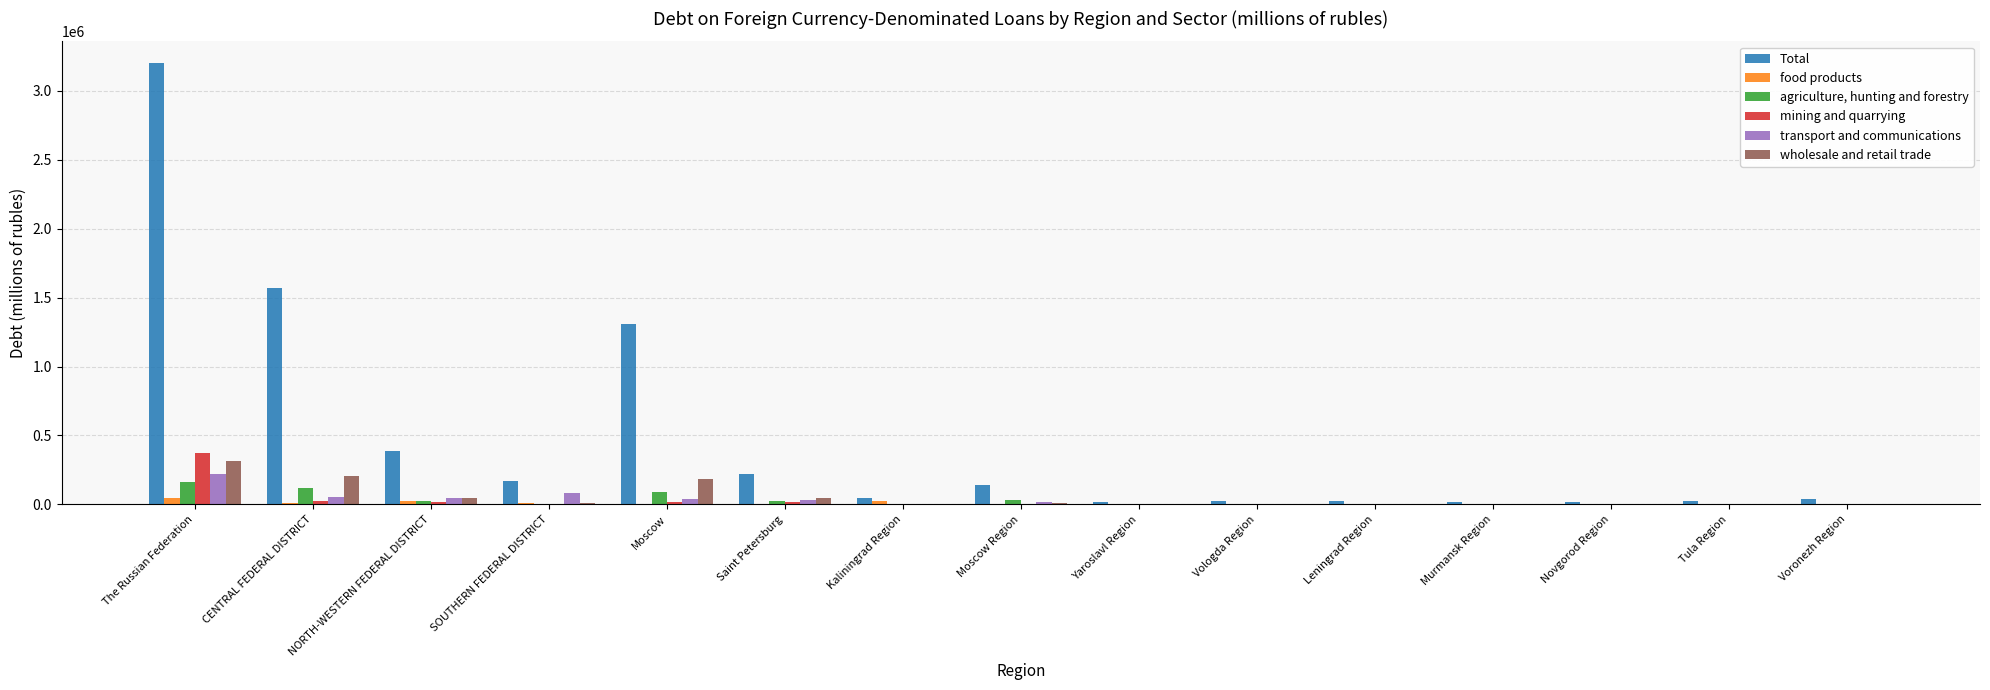

The wholesale and retail trade series shows 54 at Tula Region. True or false?

True